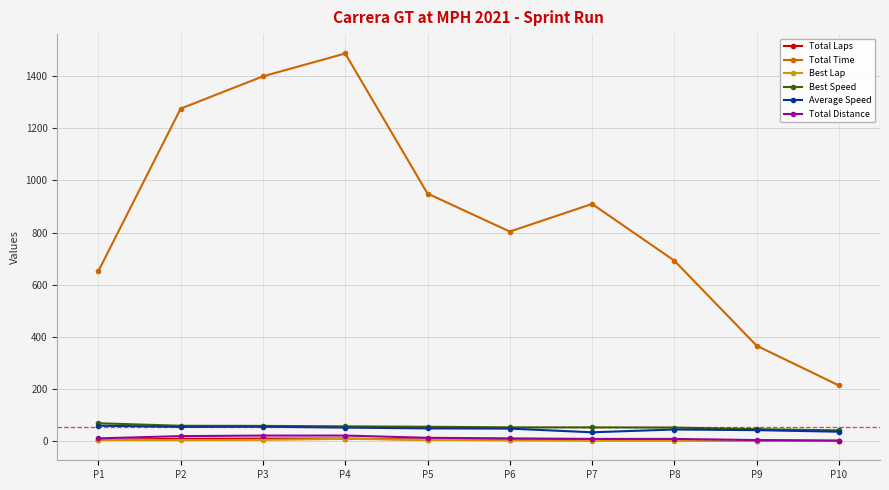

How many values in the Total Time series are below 909?

5